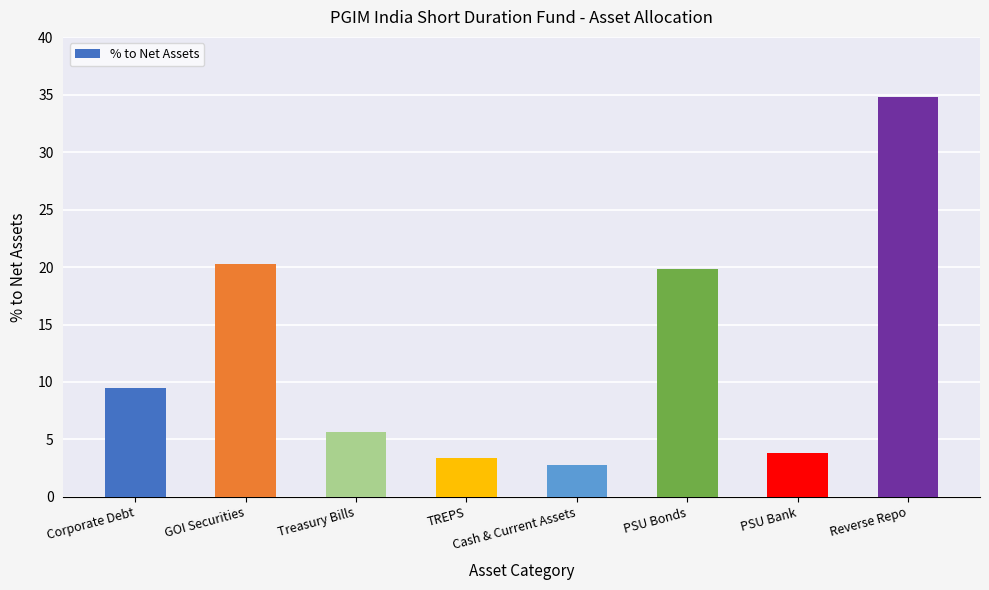

Reading left to right, what are all the values shown in this chart?

Corporate Debt=9.5	GOI Securities=20.3	Treasury Bills=5.6	TREPS=3.4	Cash & Current Assets=2.7	PSU Bonds=19.8	PSU Bank=3.8	Reverse Repo=34.8